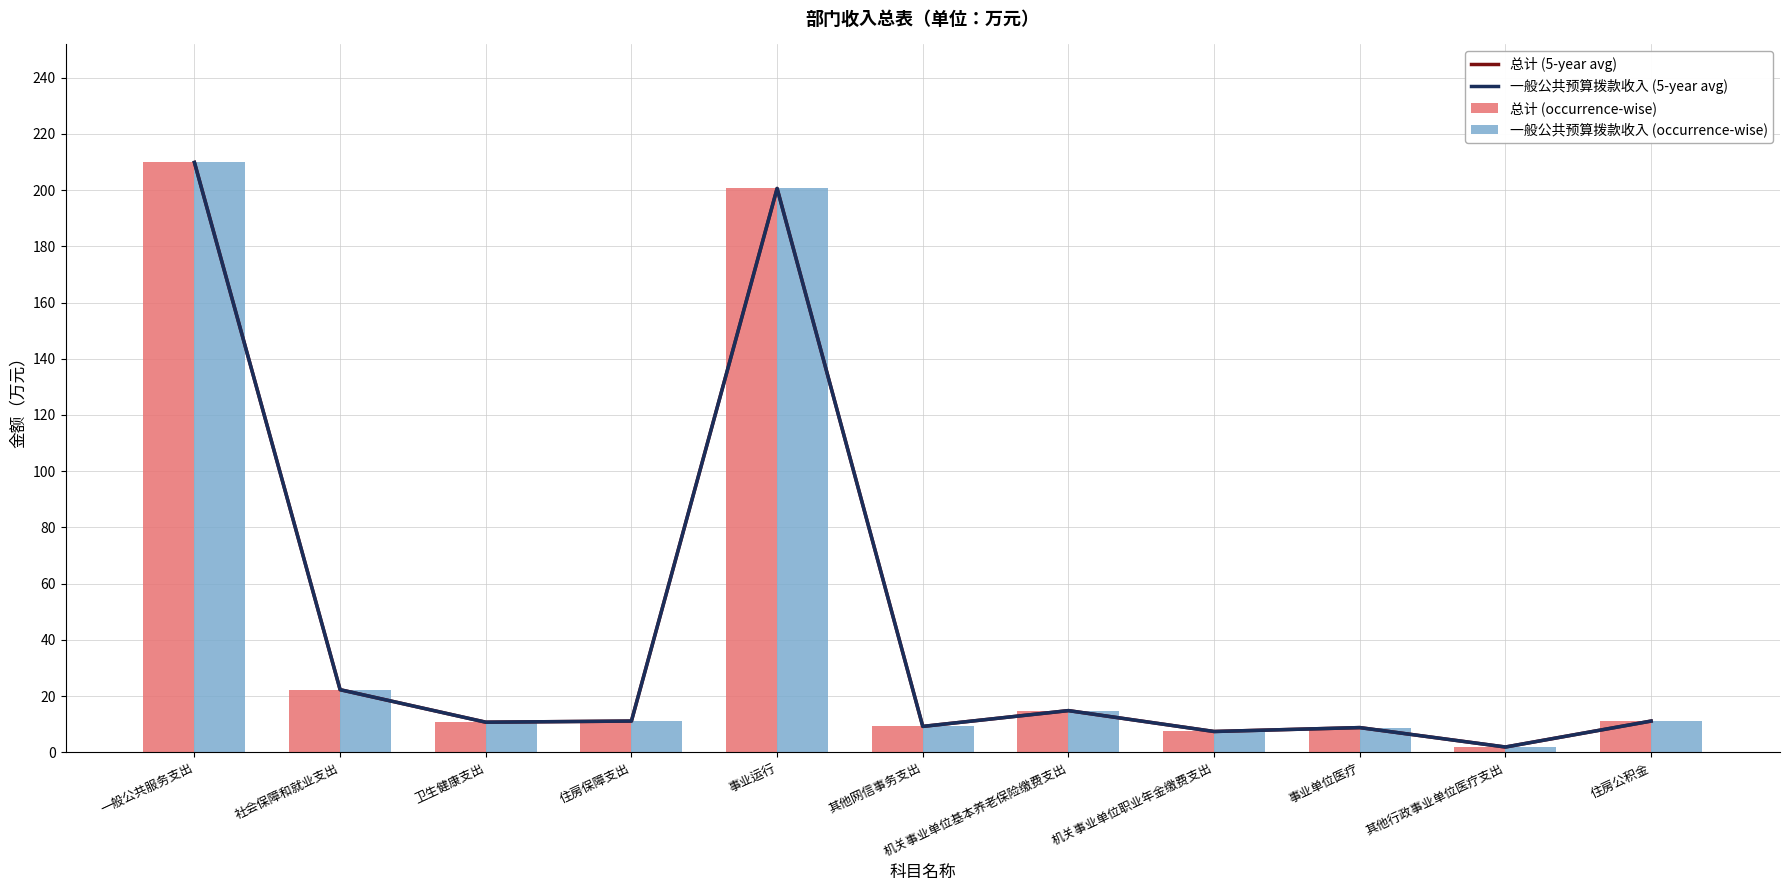

What is the difference between the 一般公共预算拨款收入 (occurrence-wise) values at 机关事业单位职业年金缴费支出 and 事业单位医疗?

1.4